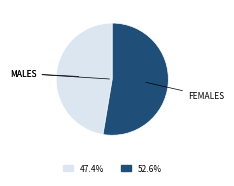

Is there a majority slice in this chart?

Yes